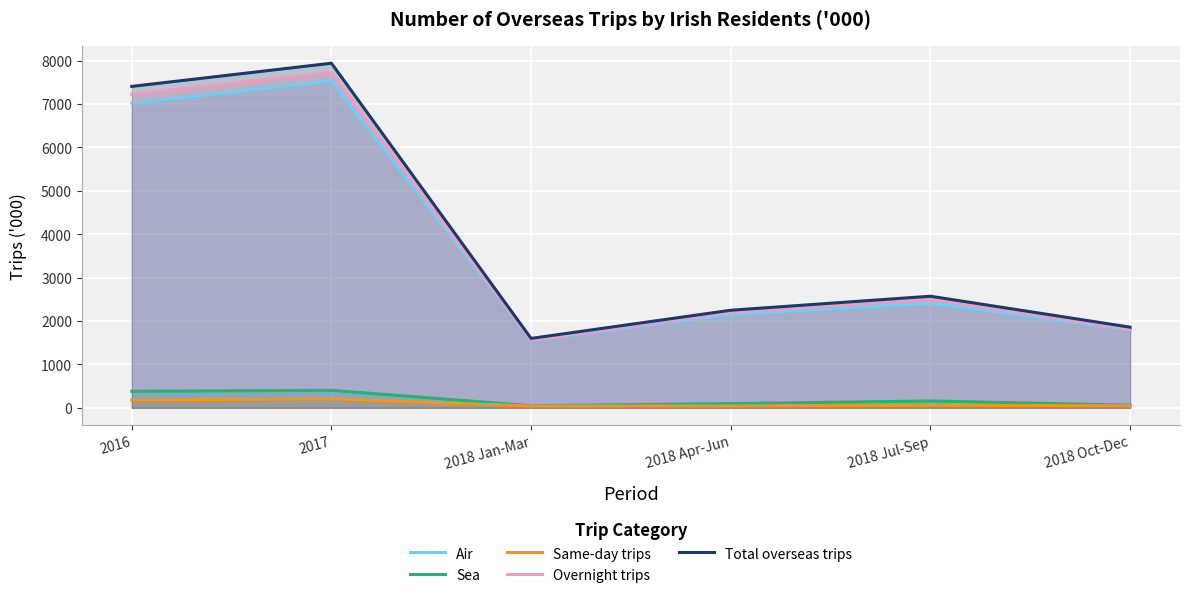

Between 2016 and 2018 Jul-Sep, which is larger?

2016